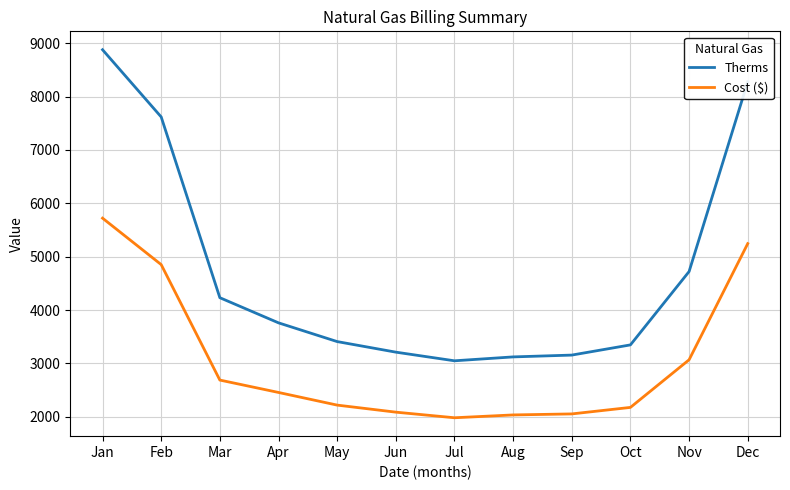

What is the approximate value of Therms at Dec?

8277